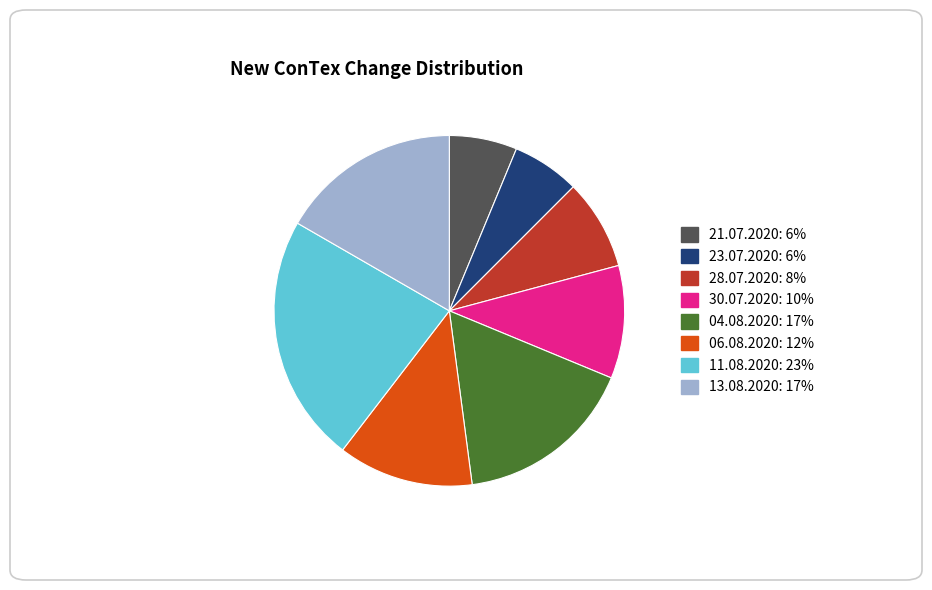

The 28.07.2020 slice represents 8% of the pie. True or false?

True